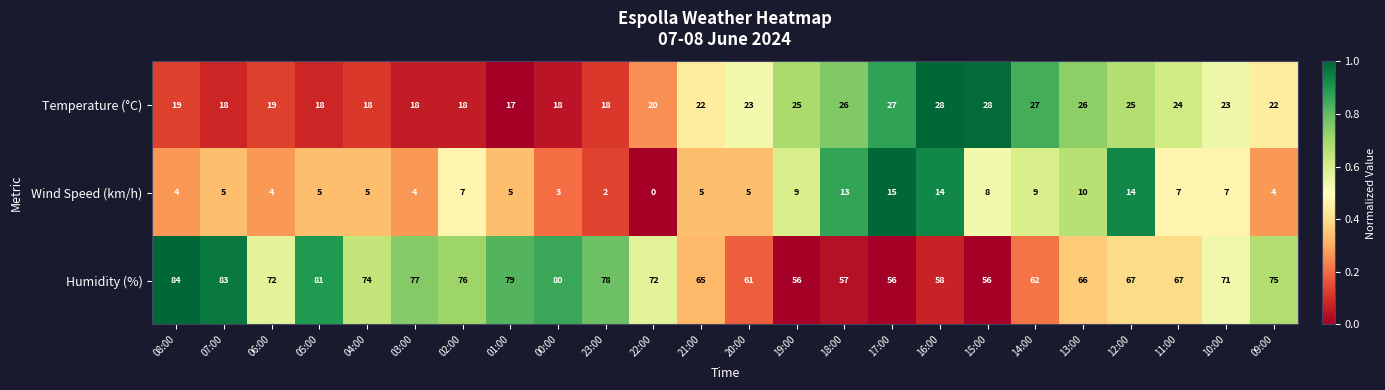

How many series are shown in this chart?

3